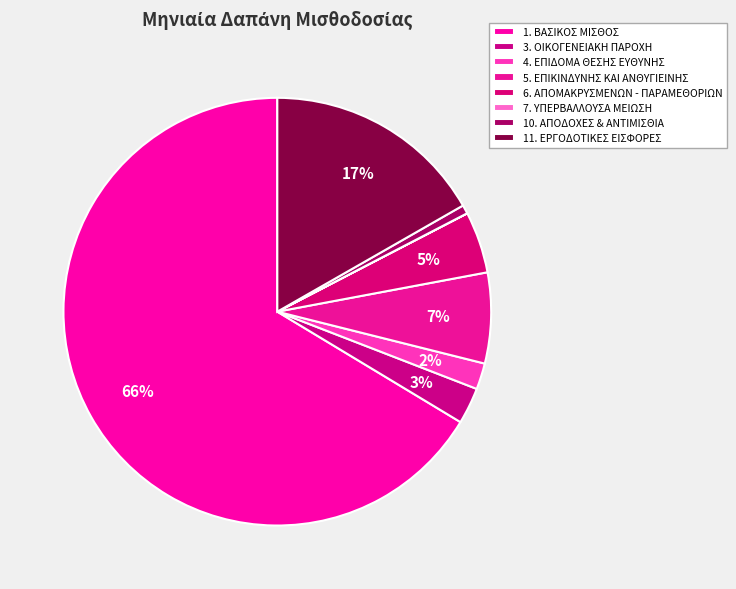

What percentage is NOT represented by 3. ΟΙΚΟΓΕΝΕΙΑΚΗ ΠΑΡΟΧΗ?

97.2%